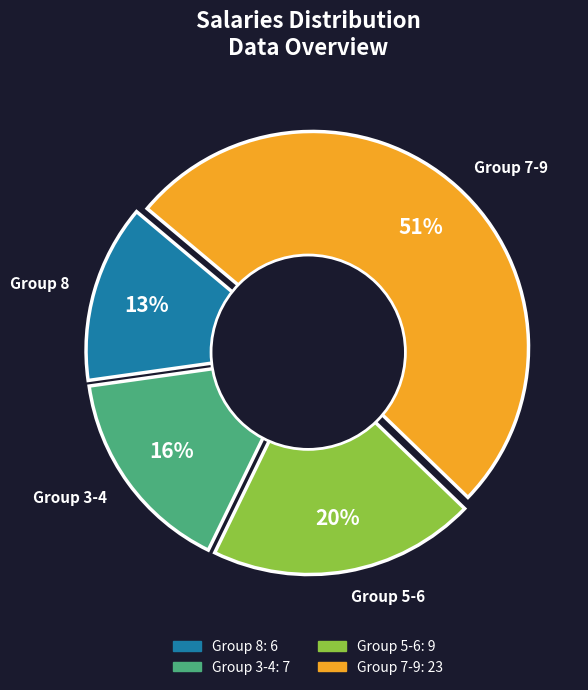

Does 7 account for over 50% of the chart?

No